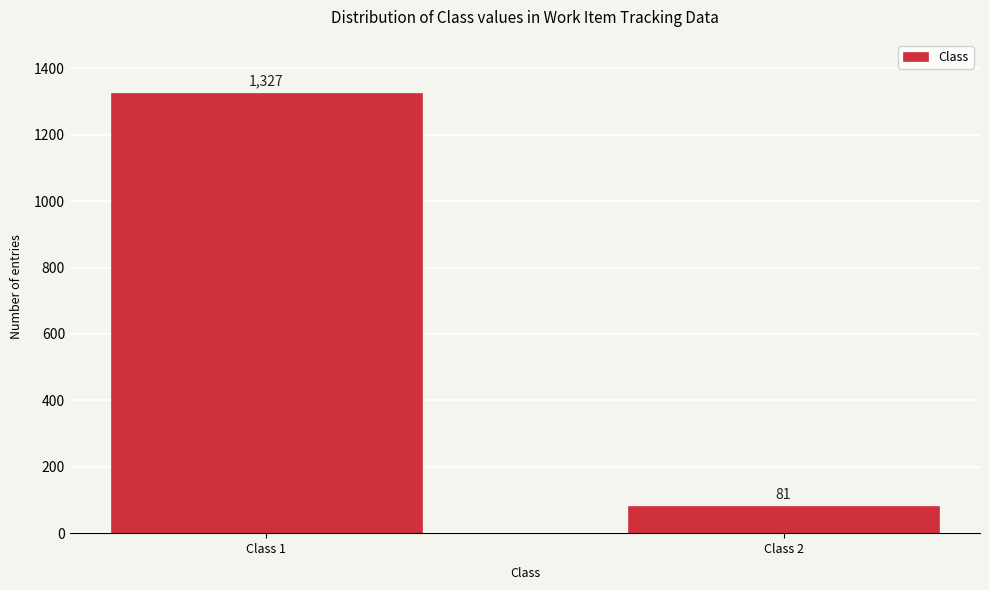

Reading left to right, extract all data points from this chart.

Class 1=1327	Class 2=81